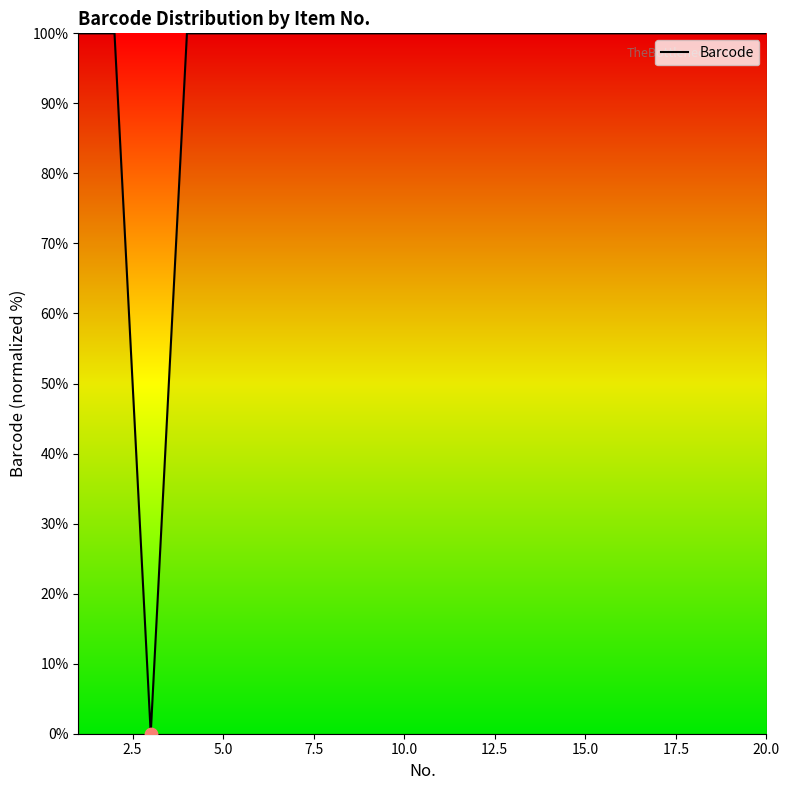

What is the maximum value shown in the chart?

100.0